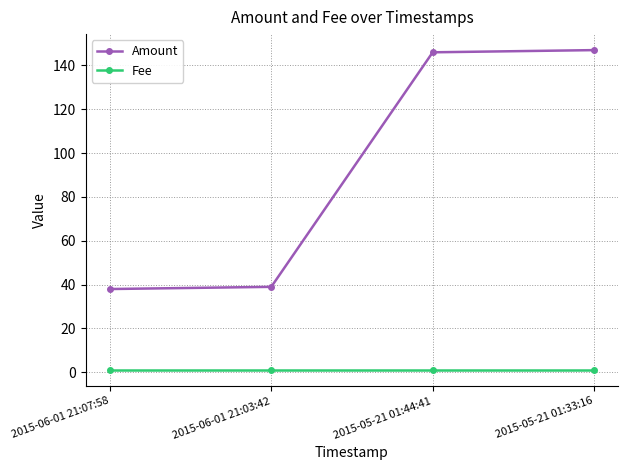

Read the Fee value at 2015-05-21 01:44:41.

1